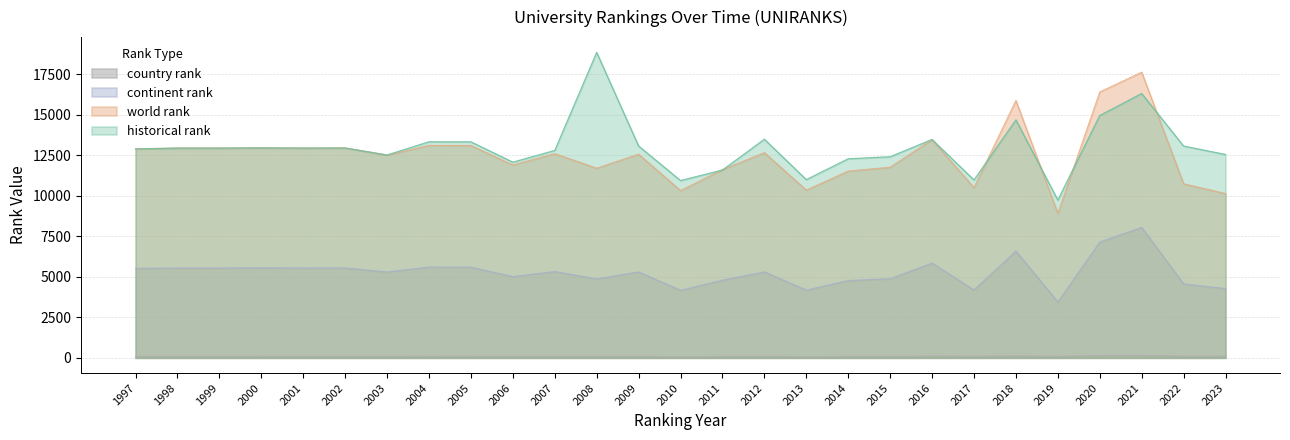

Which series changed the most between 2001 and 2021?

world rank